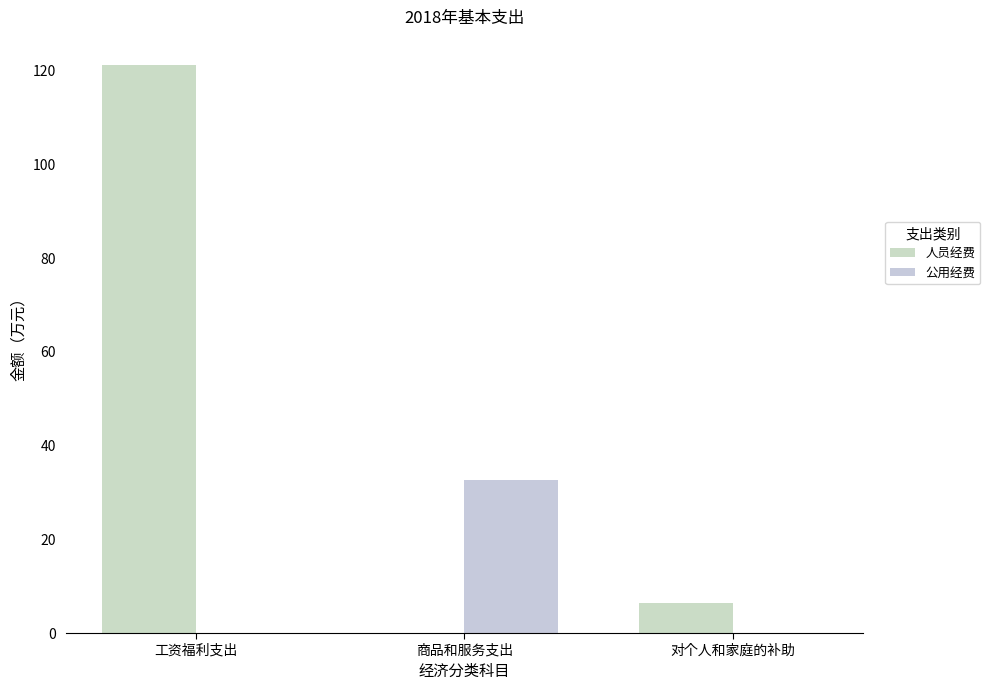

The 公用经费 series shows -18.9 at 对个人和家庭的补助. True or false?

False